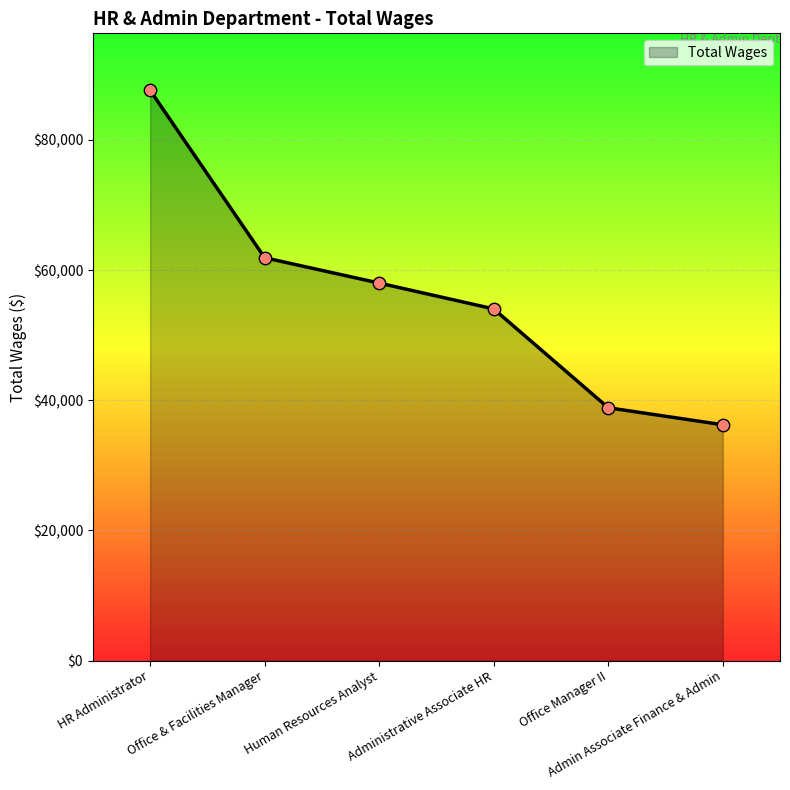

What is the change in value from Administrative Associate HR to Office Manager II?

-15188